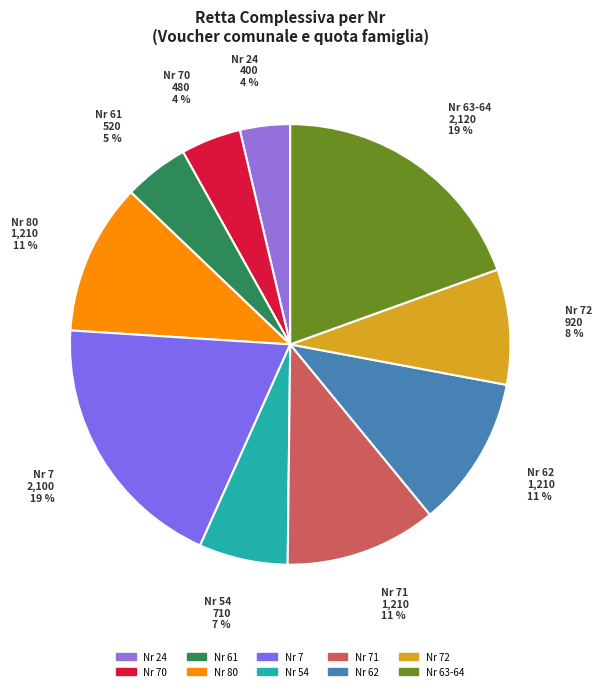

How many slices are in this pie chart?

10